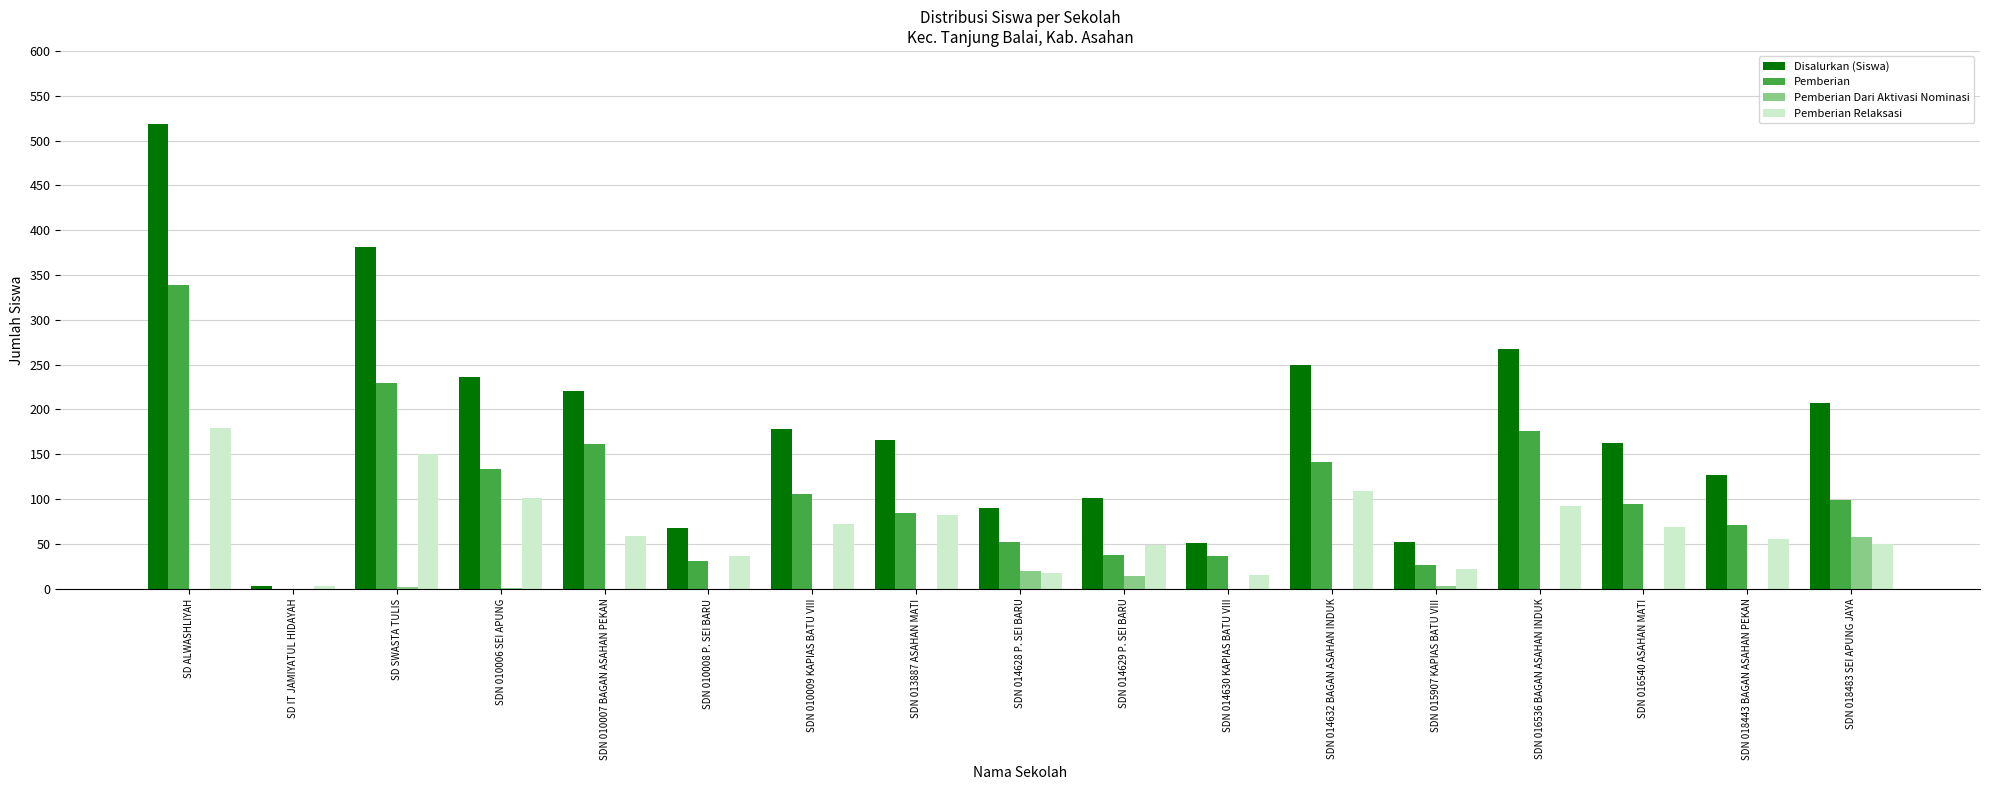

Which label corresponds to the largest value in the chart?

SD ALWASHLIYAH